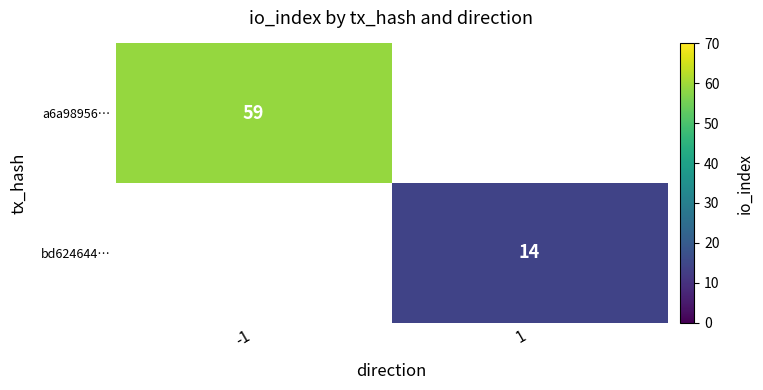

Which category has the highest value across all series?

-1